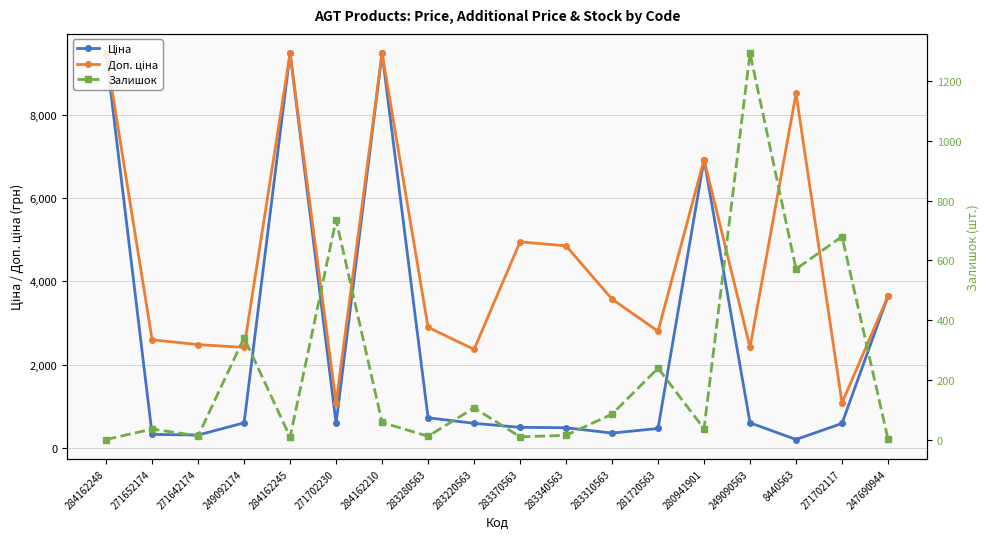

At which category does the chart reach its peak across all series?

284162248